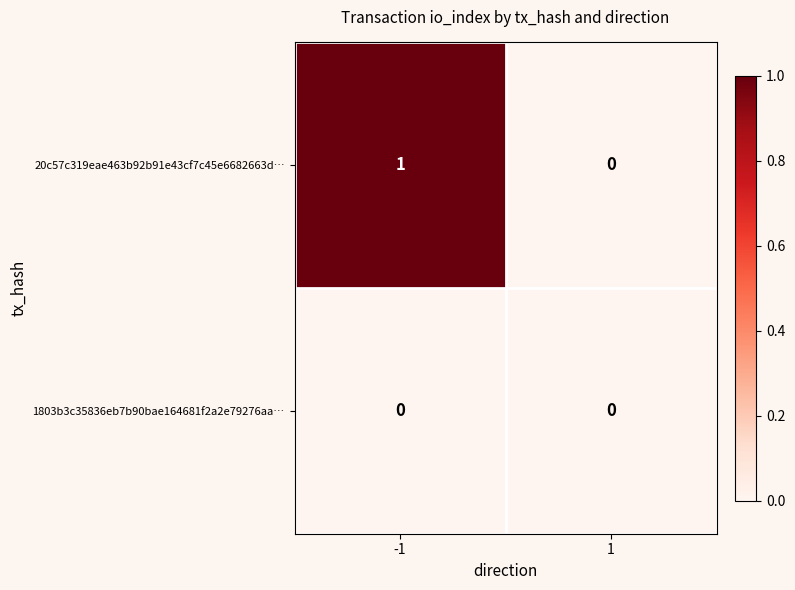

At which category is the sum across all series the highest?

-1